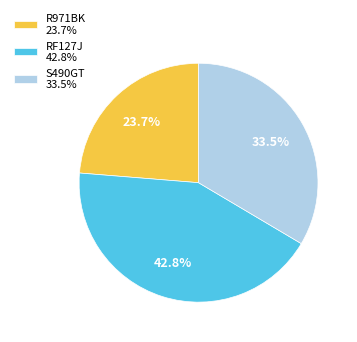

To the nearest percent, what is the difference between the largest and smallest slice percentages?

19%